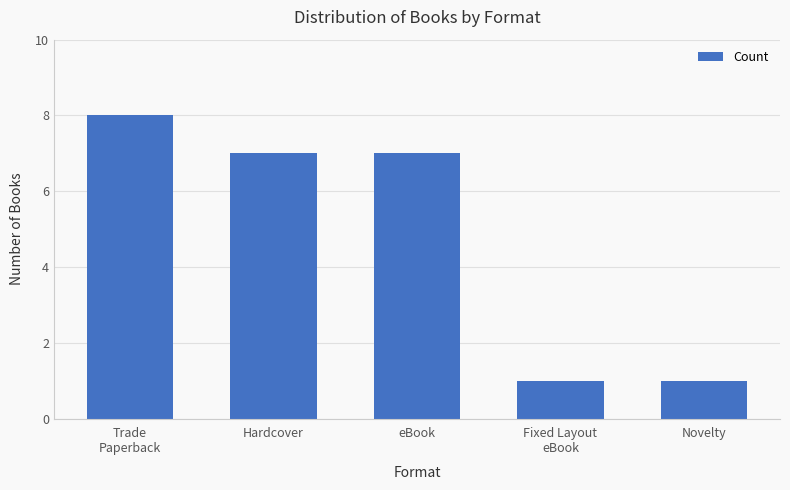

What is the smallest value displayed?

1